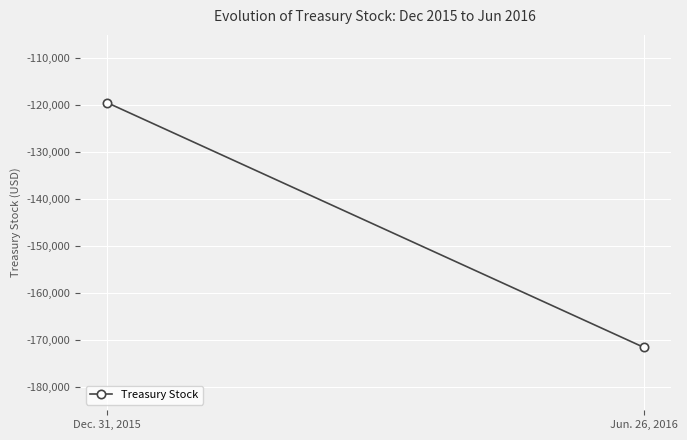

Count the values in the range -171603 to -119424.

2